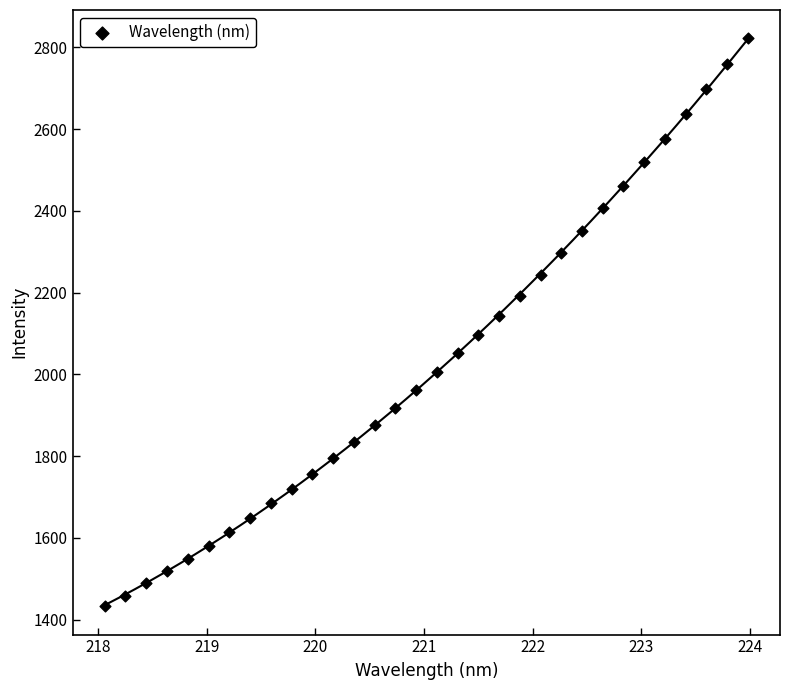

What is the range of Y values (max minus min)?

1389.5